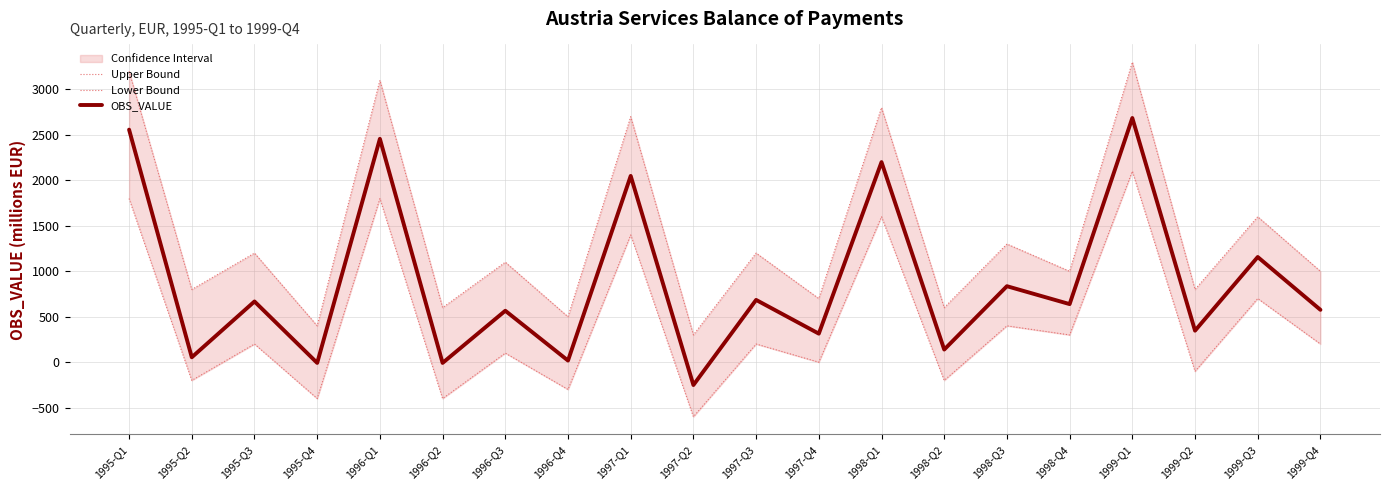

Is this an area chart (filled region under the line)?

No